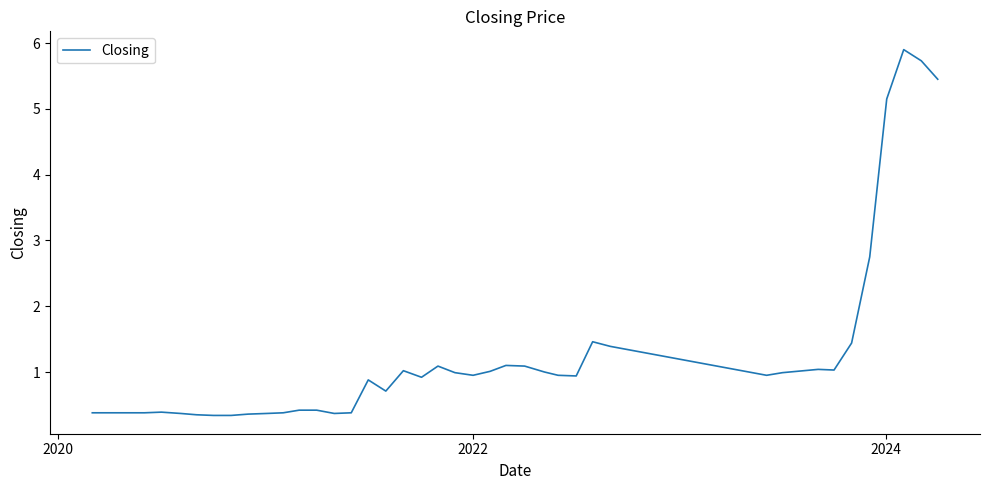

What is the smallest value displayed?

0.3